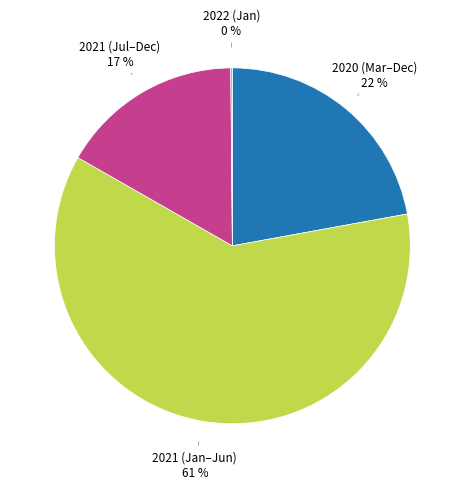

The 2021 (Jul–Dec) slice represents 5% of the pie. True or false?

False